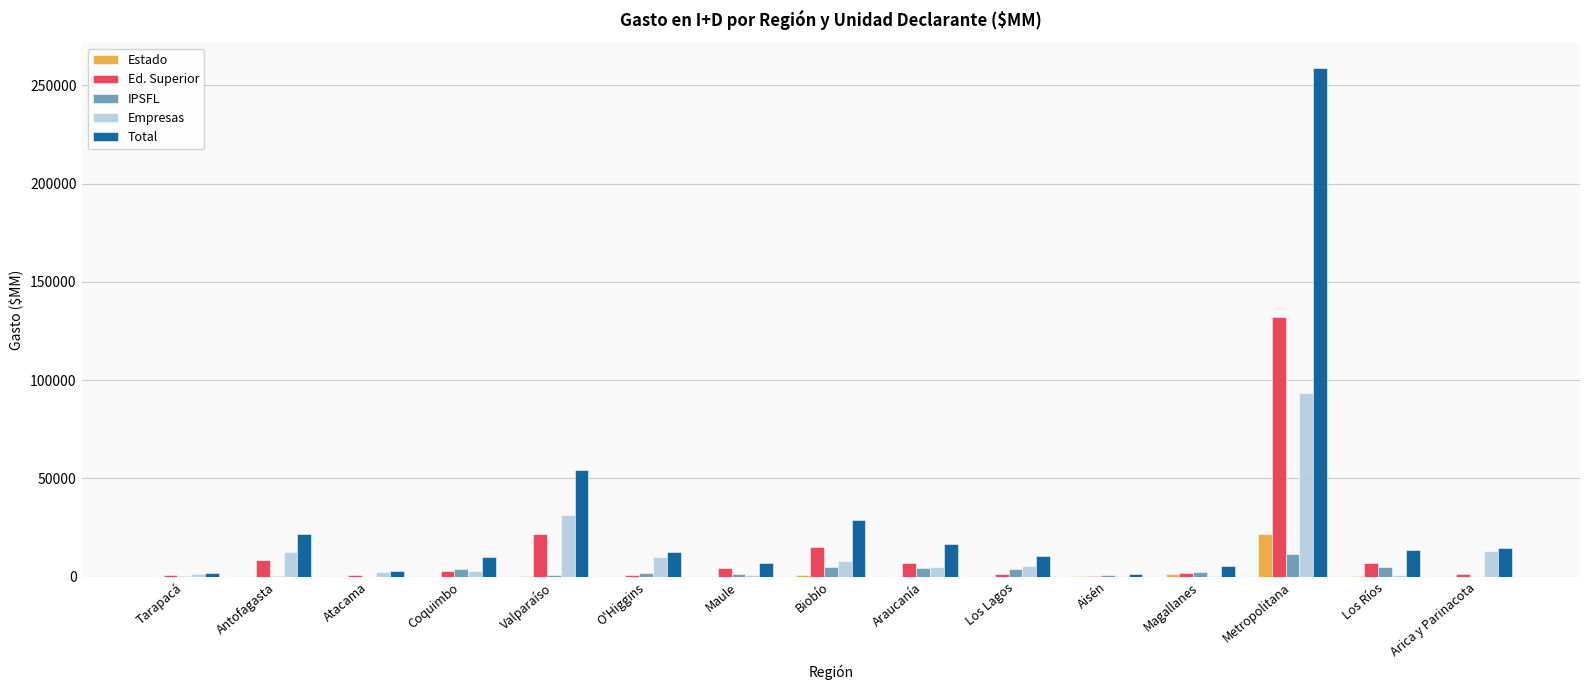

How many values in the IPSFL series exceed 1744?

8